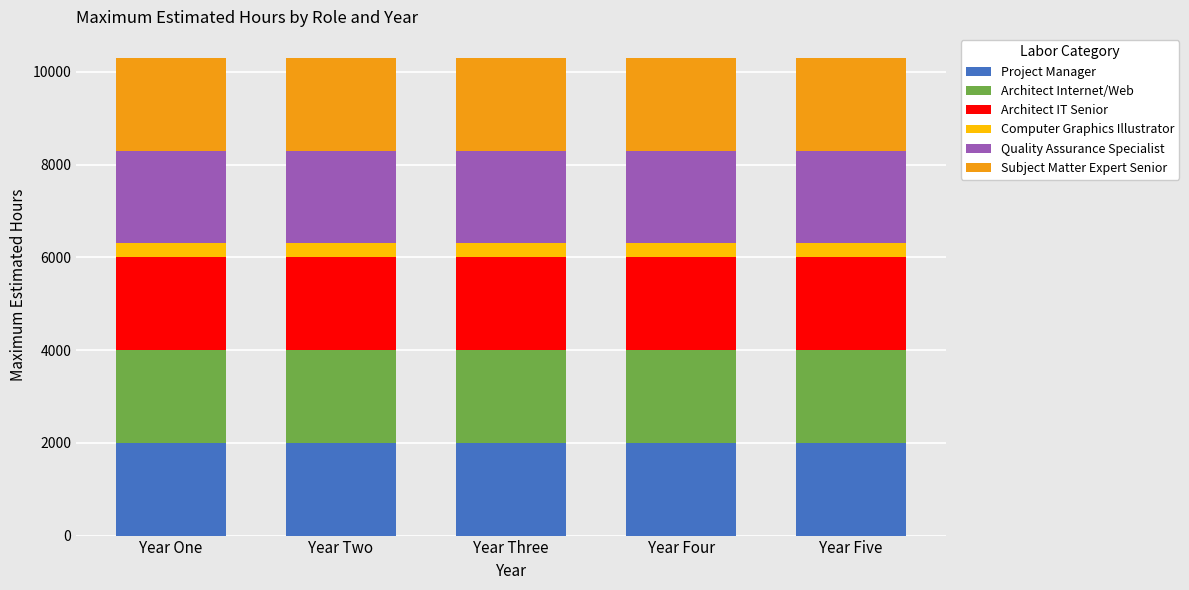

True or false: Project Manager has a value of 2000 at Year Three.

True